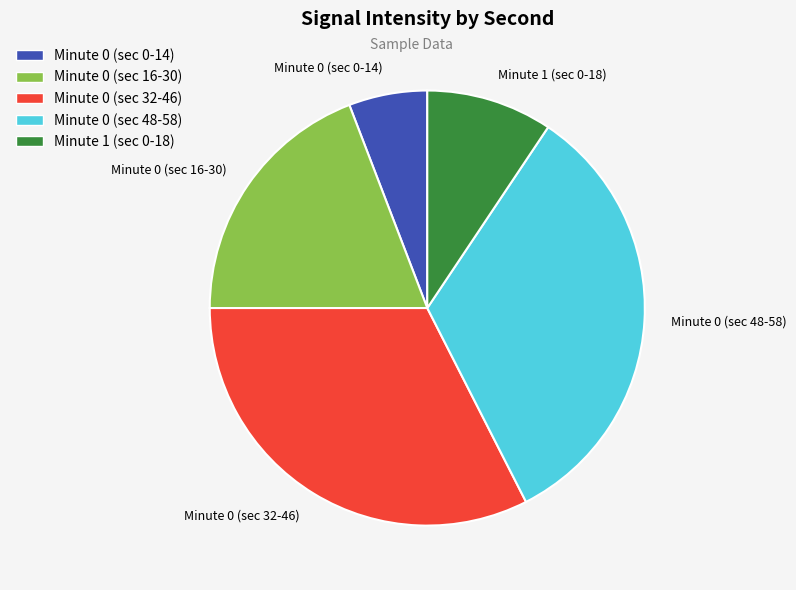

Which category has the biggest portion of the pie?

Minute 0 (sec 48-58)